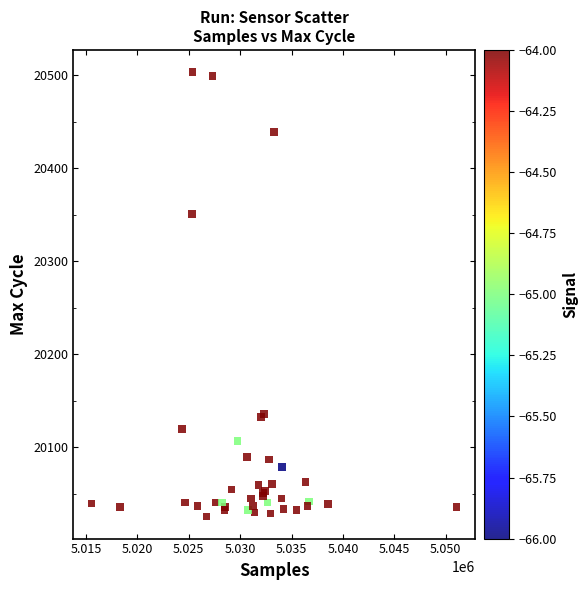

What Y value in the scatter plot is closest to 20264?

20351